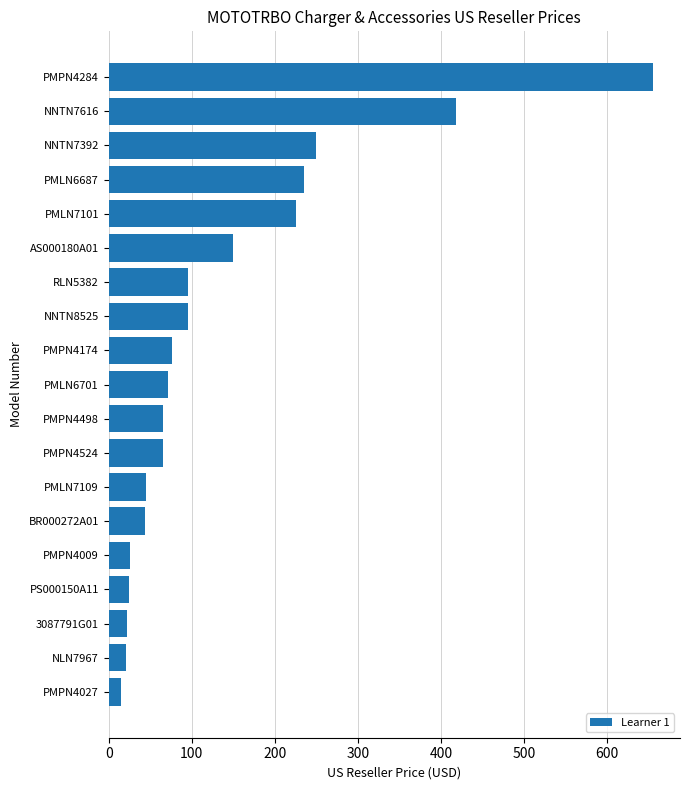

Is it true that the value at BR000272A01 is 44?

True